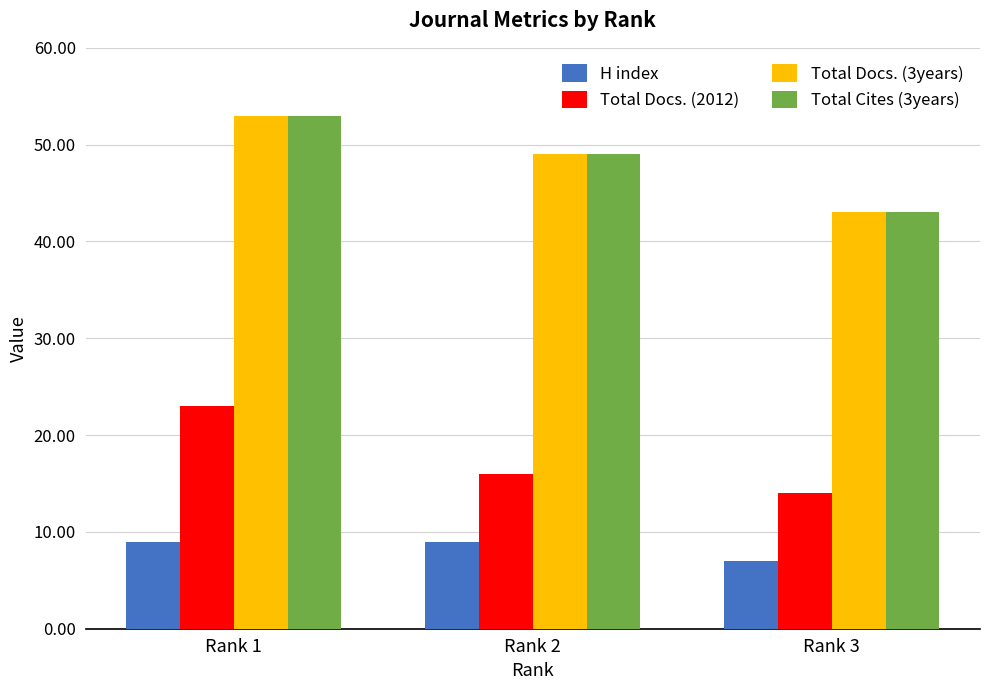

Is the value of Total Cites (3years) at Rank 3 greater than the value of Total Docs. (2012) at Rank 1?

Yes